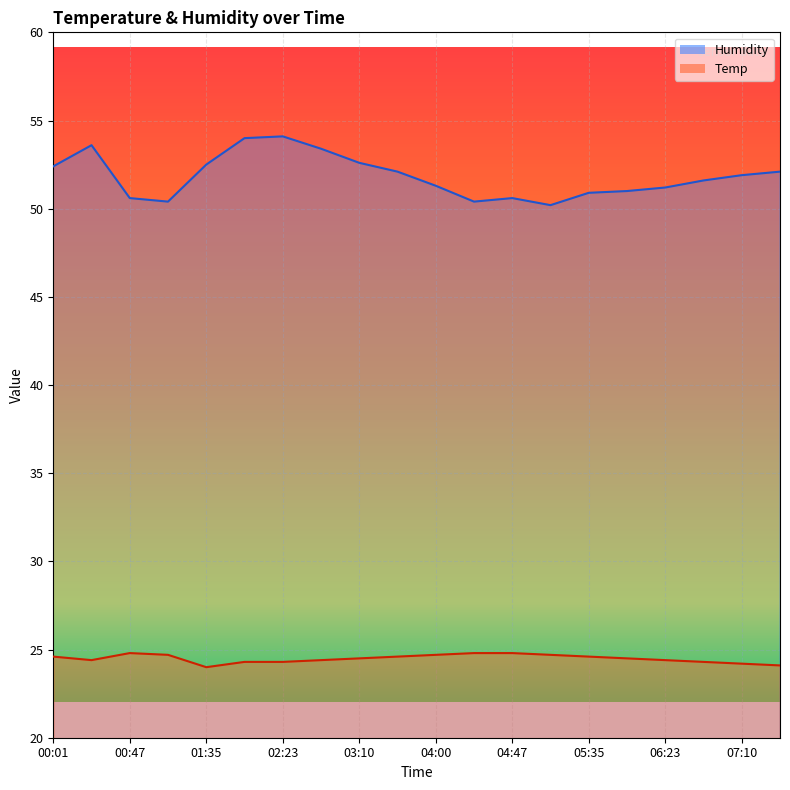

True or false: Temp and Humidity intersect in this chart.

False